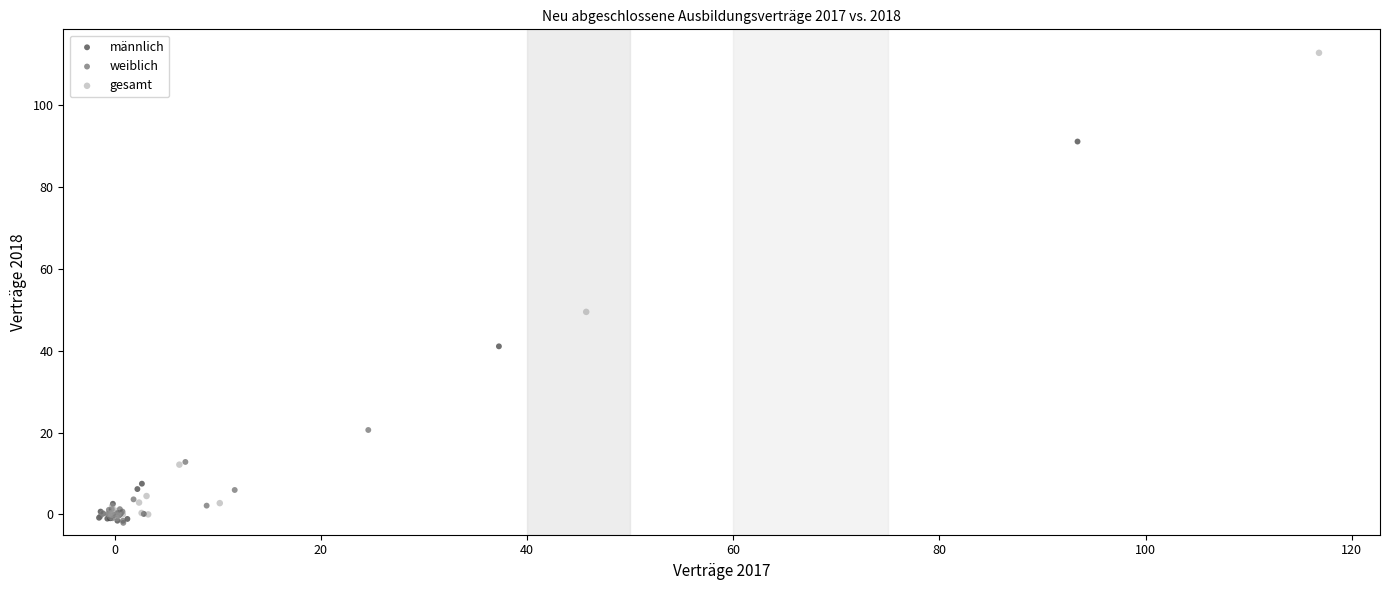

Which series contains the highest Y value?

gesamt